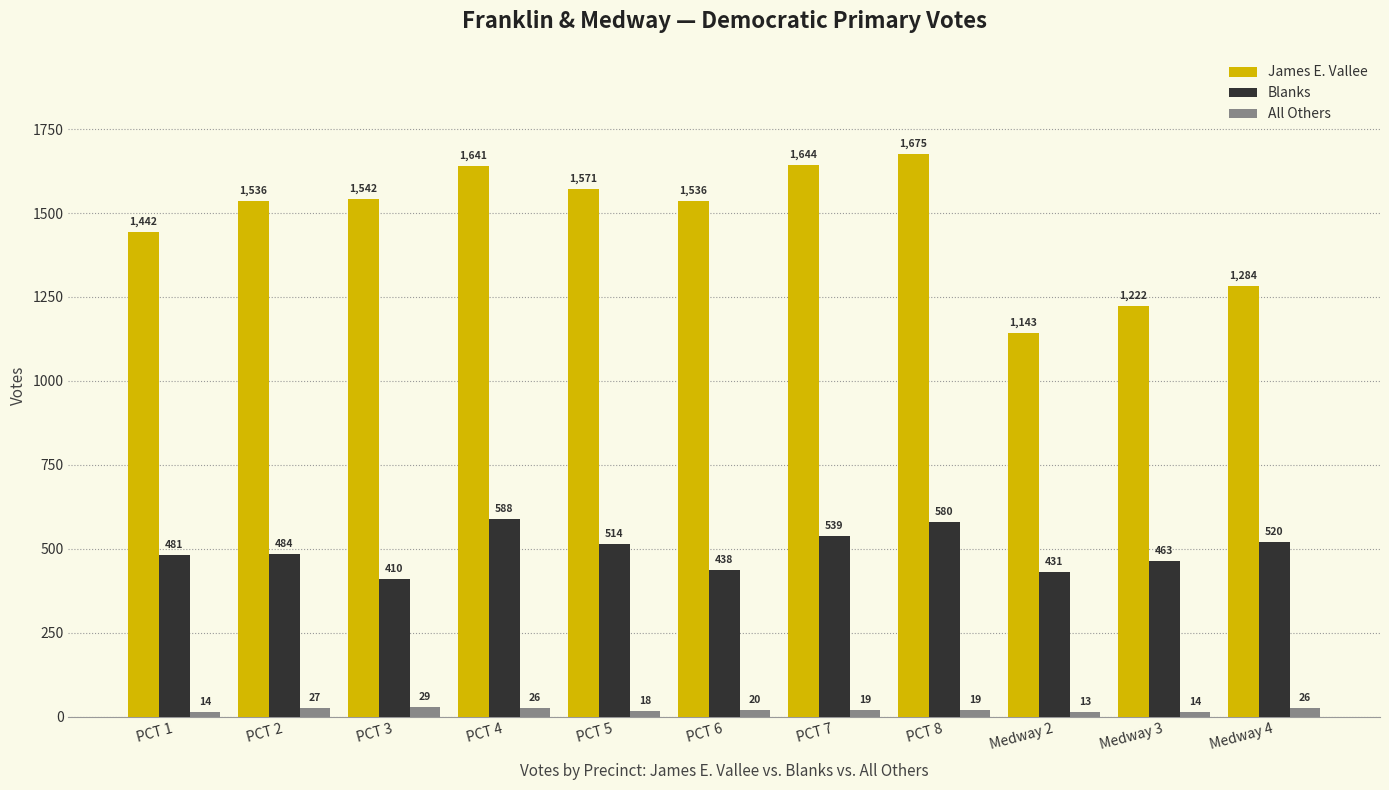

What is the label of the 11th bar from the right?

PCT 1